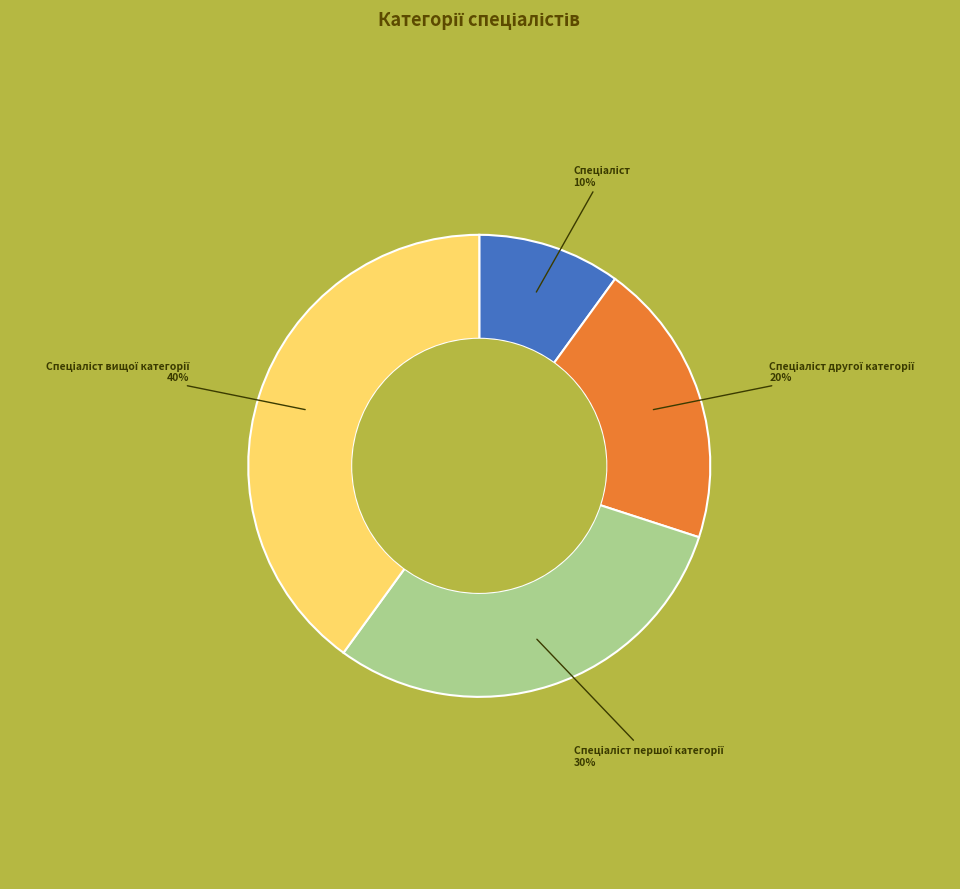

How many slices are in this pie chart?

4